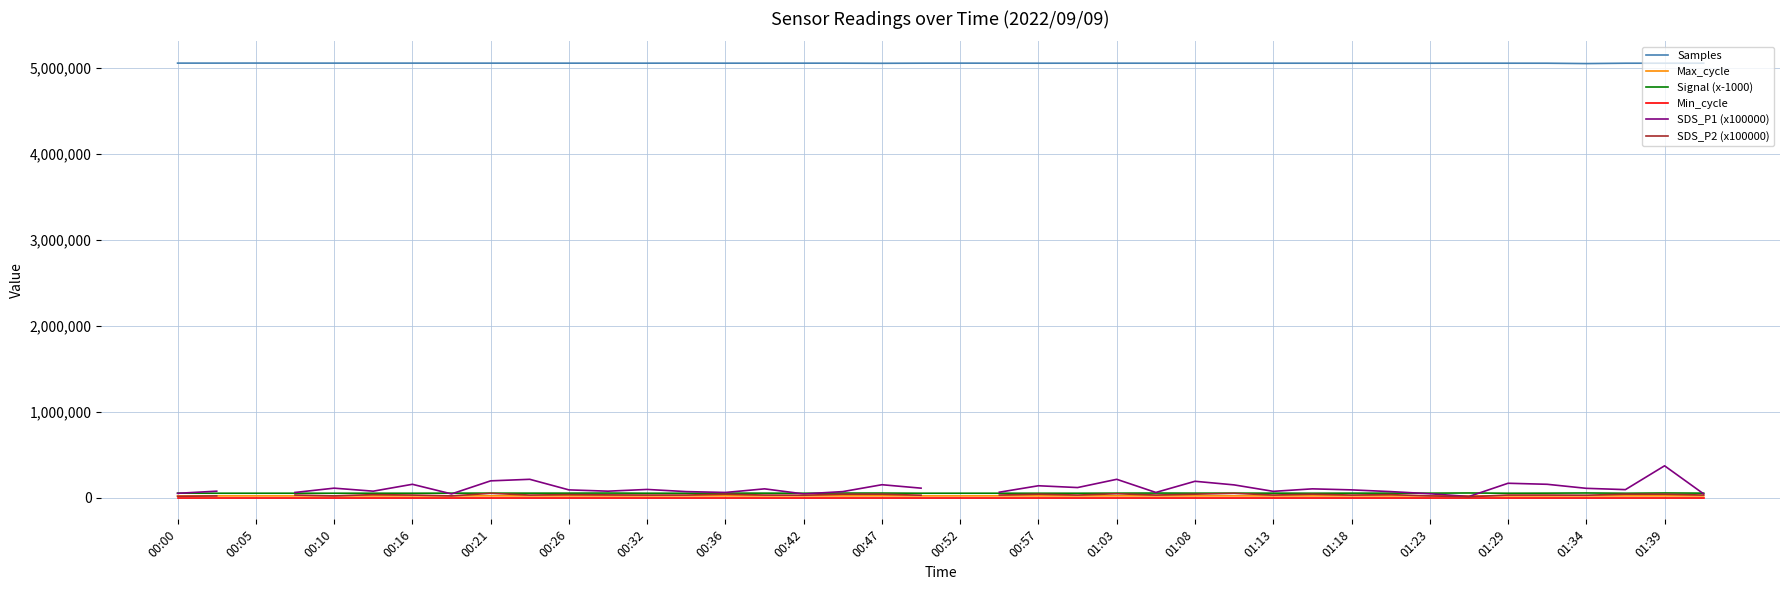

How many values in SDS_P2 (x100000) are above zero?

38